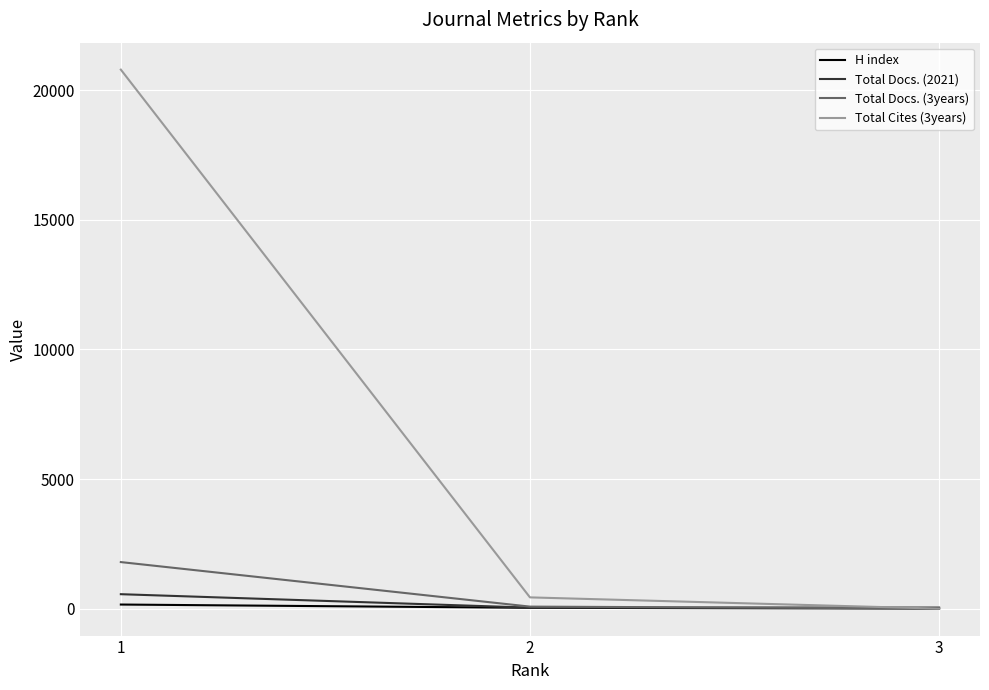

Rank the series by their maximum value, from lowest to highest.

H index, Total Docs. (2021), Total Docs. (3years), Total Cites (3years)